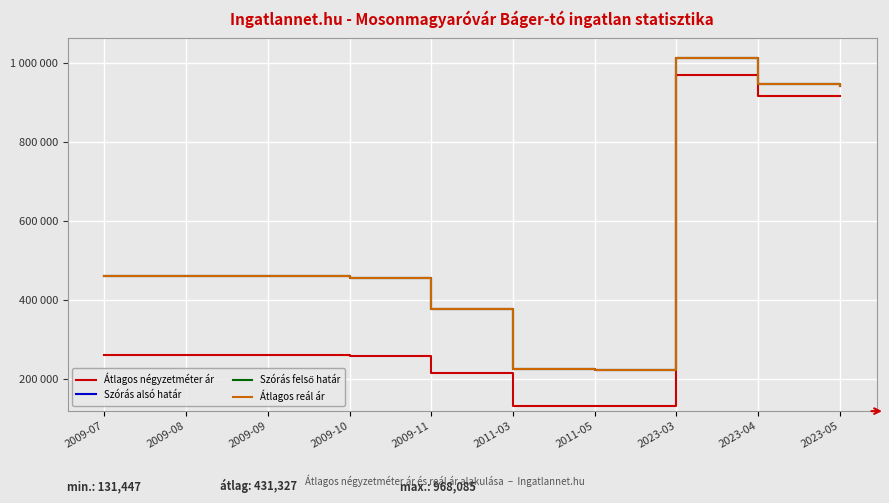

At 2011-03, list the series in order from largest to smallest.

Szórás alsó határ, Szórás felső határ, Átlagos reál ár, Átlagos négyzetméter ár